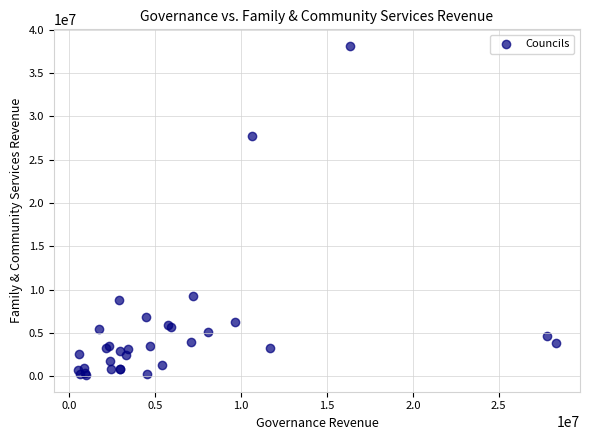

What Y value in the scatter plot is closest to 19124163?

27695366.7